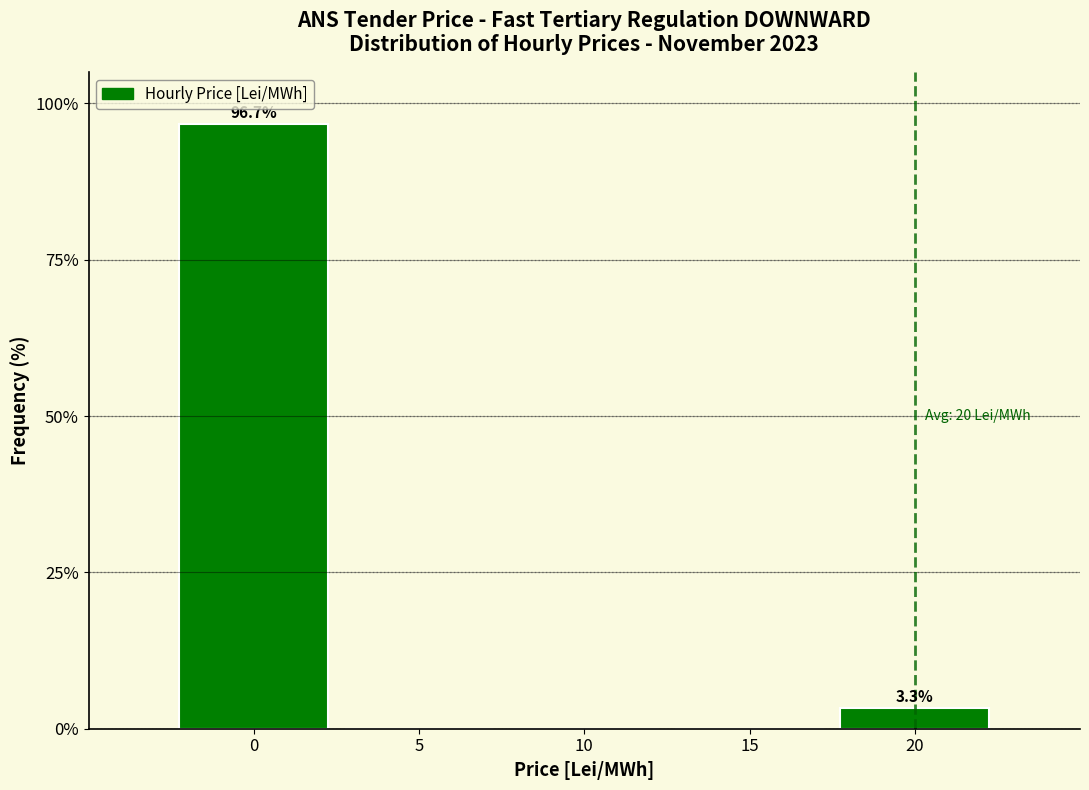

Reading left to right, what are all the values shown in this chart?

0=96.7	5=0.0	10=0.0	15=0.0	20=3.3